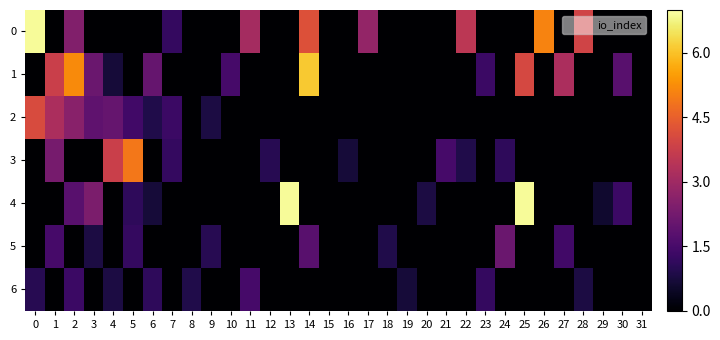

Reading left to right, list all the values displayed in this chart.

0: 0=6.9	1=0.0	2=2.5	3=0.0	4=0.0	5=0.0	6=0.0	7=1.2	8=0.0	9=0.0	10=0.0	11=3.1	12=0.0	13=0.0	14=4.2	15=0.0	16=0.0	17=2.8	18=0.0	19=0.0	20=0.0	21=0.0	22=3.5	23=0.0	24=0.0	25=0.0	26=5.1	27=0.0	28=3.9	29=0.0	30=0.0	31=0.0
1: 0=0.0	1=3.8	2=5.2	3=2.1	4=0.7	5=0.0	6=2.0	7=0.0	8=0.0	9=0.0	10=1.5	11=0.0	12=0.0	13=0.0	14=6.1	15=0.0	16=0.0	17=0.0	18=0.0	19=0.0	20=0.0	21=0.0	22=0.0	23=1.3	24=0.0	25=4.0	26=0.0	27=3.2	28=0.0	29=0.0	30=1.8	31=0.0
2: 0=4.1	1=3.2	2=2.6	3=1.9	4=2.0	5=1.4	6=0.9	7=1.3	8=0.0	9=0.8	10=0.0	11=0.0	12=0.0	13=0.0	14=0.0	15=0.0	16=0.0	17=0.0	18=0.0	19=0.0	20=0.0	21=0.0	22=0.0	23=0.0	24=0.0	25=0.0	26=0.0	27=0.0	28=0.0	29=0.0	30=0.0	31=0.0
3: 0=0.0	1=2.3	2=0.0	3=0.0	4=3.8	5=4.9	6=0.0	7=1.2	8=0.0	9=0.0	10=0.0	11=0.0	12=1.0	13=0.0	14=0.0	15=0.0	16=0.7	17=0.0	18=0.0	19=0.0	20=0.0	21=1.5	22=0.9	23=0.0	24=1.1	25=0.0	26=0.0	27=0.0	28=0.0	29=0.0	30=0.0	31=0.0
4: 0=0.0	1=0.0	2=1.8	3=2.4	4=0.0	5=1.1	6=0.7	7=0.0	8=0.0	9=0.0	10=0.0	11=0.0	12=0.0	13=6.9	14=0.0	15=0.0	16=0.0	17=0.0	18=0.0	19=0.0	20=0.8	21=0.0	22=0.0	23=0.0	24=0.0	25=6.9	26=0.0	27=0.0	28=0.0	29=0.6	30=1.3	31=0.0
5: 0=0.0	1=1.5	2=0.0	3=0.8	4=0.0	5=1.2	6=0.0	7=0.0	8=0.0	9=1.0	10=0.0	11=0.0	12=0.0	13=0.0	14=1.8	15=0.0	16=0.0	17=0.0	18=0.9	19=0.0	20=0.0	21=0.0	22=0.0	23=0.0	24=2.1	25=0.0	26=0.0	27=1.4	28=0.0	29=0.0	30=0.0	31=0.0
6: 0=1.0	1=0.0	2=1.3	3=0.0	4=0.8	5=0.0	6=1.1	7=0.0	8=0.9	9=0.0	10=0.0	11=1.5	12=0.0	13=0.0	14=0.0	15=0.0	16=0.0	17=0.0	18=0.0	19=0.7	20=0.0	21=0.0	22=0.0	23=1.2	24=0.0	25=0.0	26=0.0	27=0.0	28=0.8	29=0.0	30=0.0	31=0.0